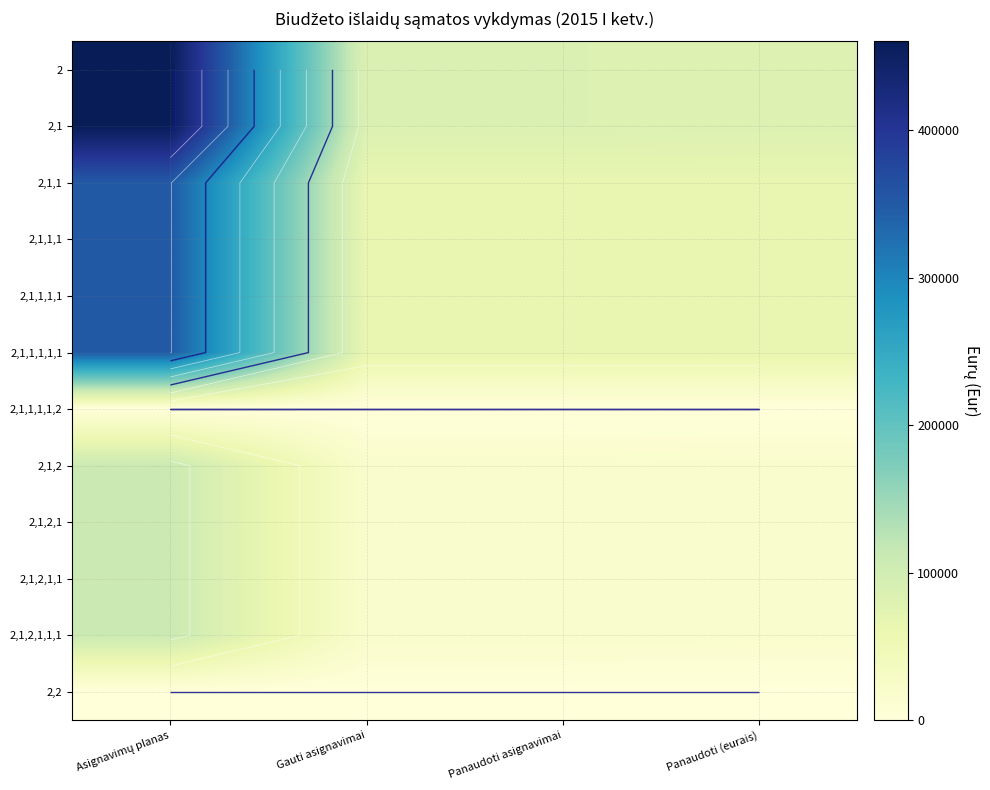

How many values in the 2,1,2,1 series exceed 19645?

1